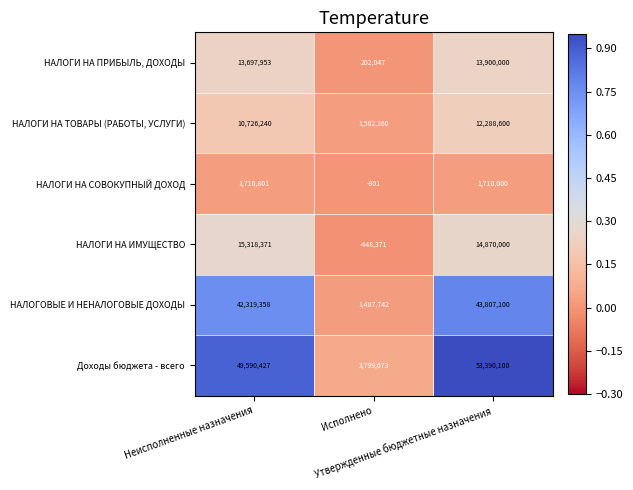

Count the number of data series in this chart.

6